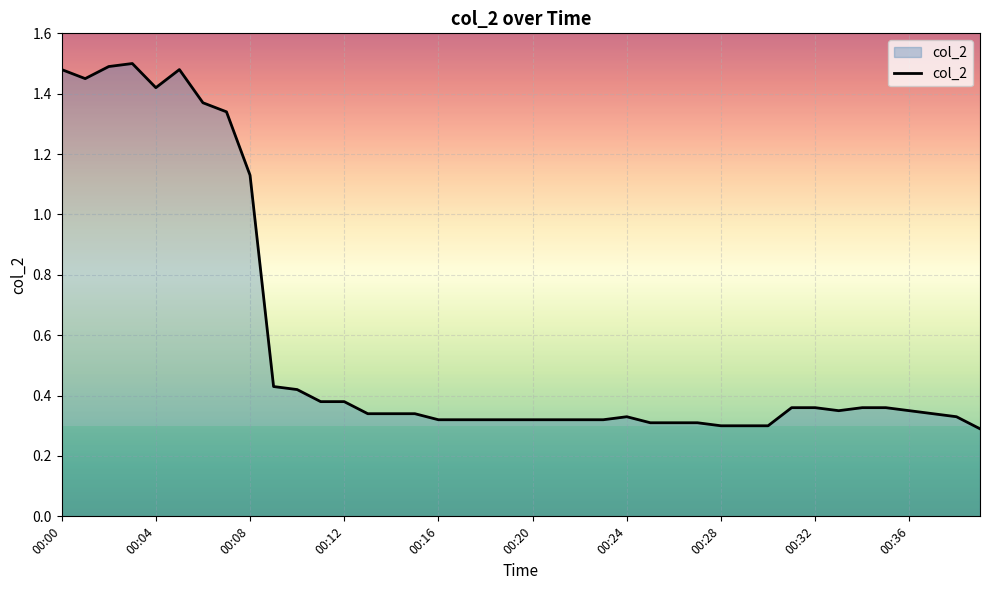

How many lines are shown in the chart?

1